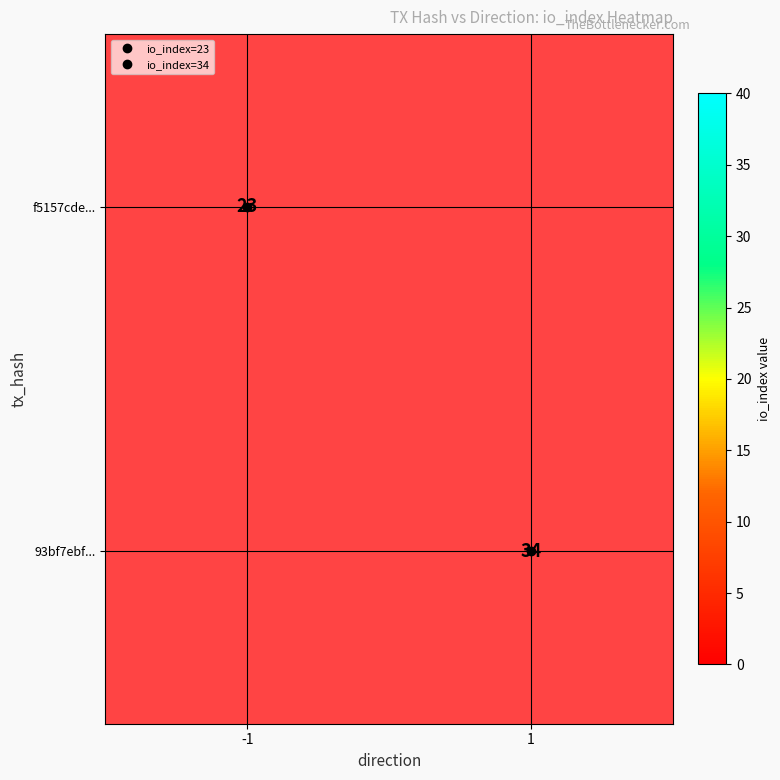

Is it true that f5157cde... equals 23.0 at -1?

True